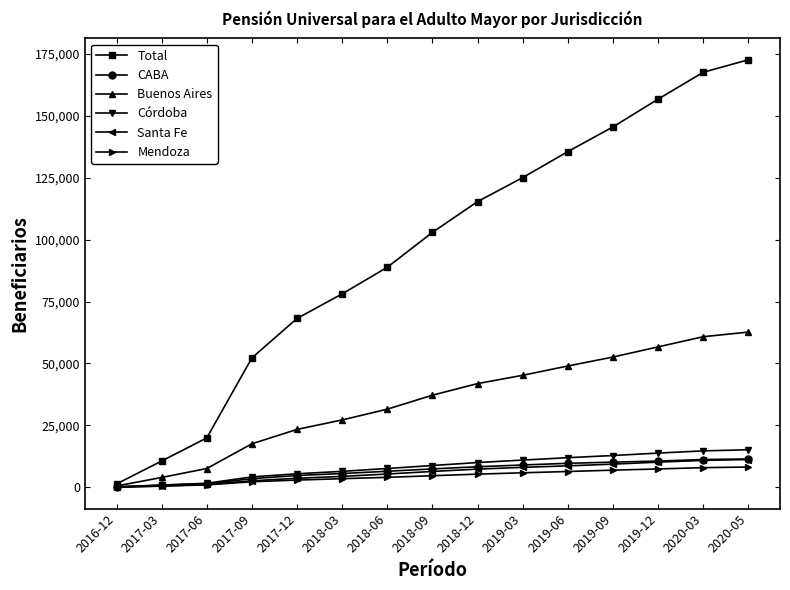

Which label corresponds to the largest value in the chart?

2020-05